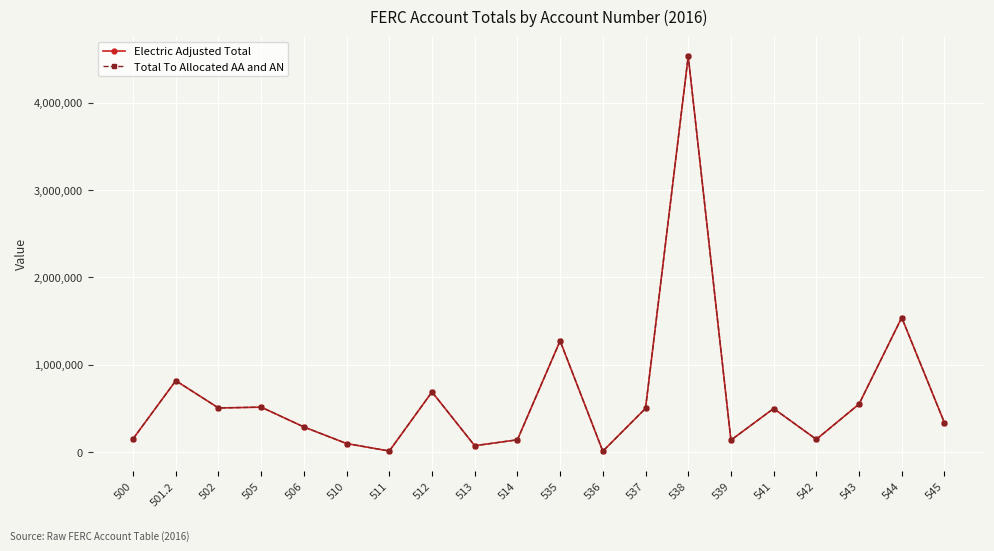

Is the value of Total To Allocated AA and AN at 511 greater than the value of Electric Adjusted Total at 514?

No